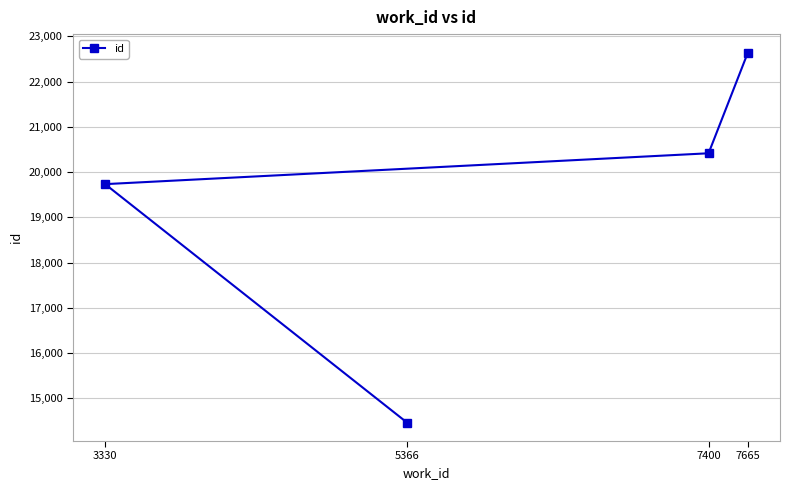

What is the value of the 1st point from the left?

19734